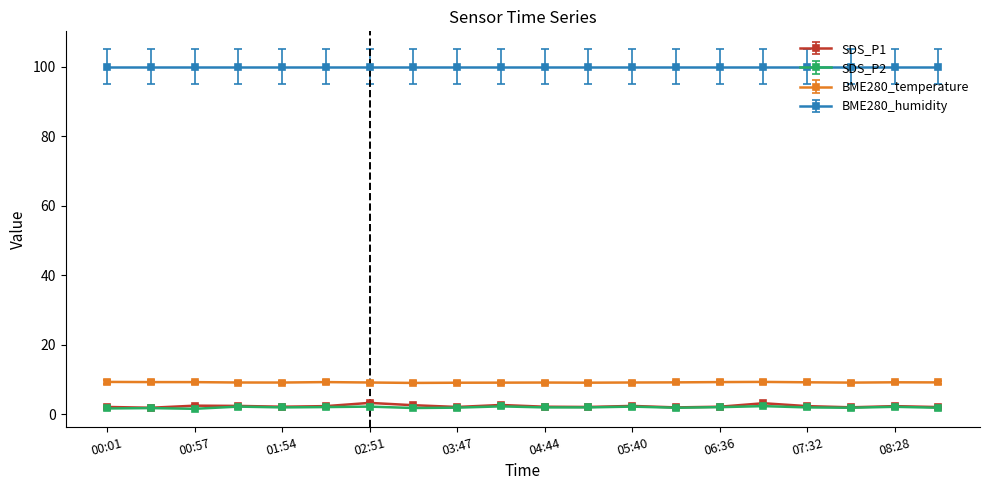

What is the value of the BME280_humidity point at the 3rd from the left?

100.0